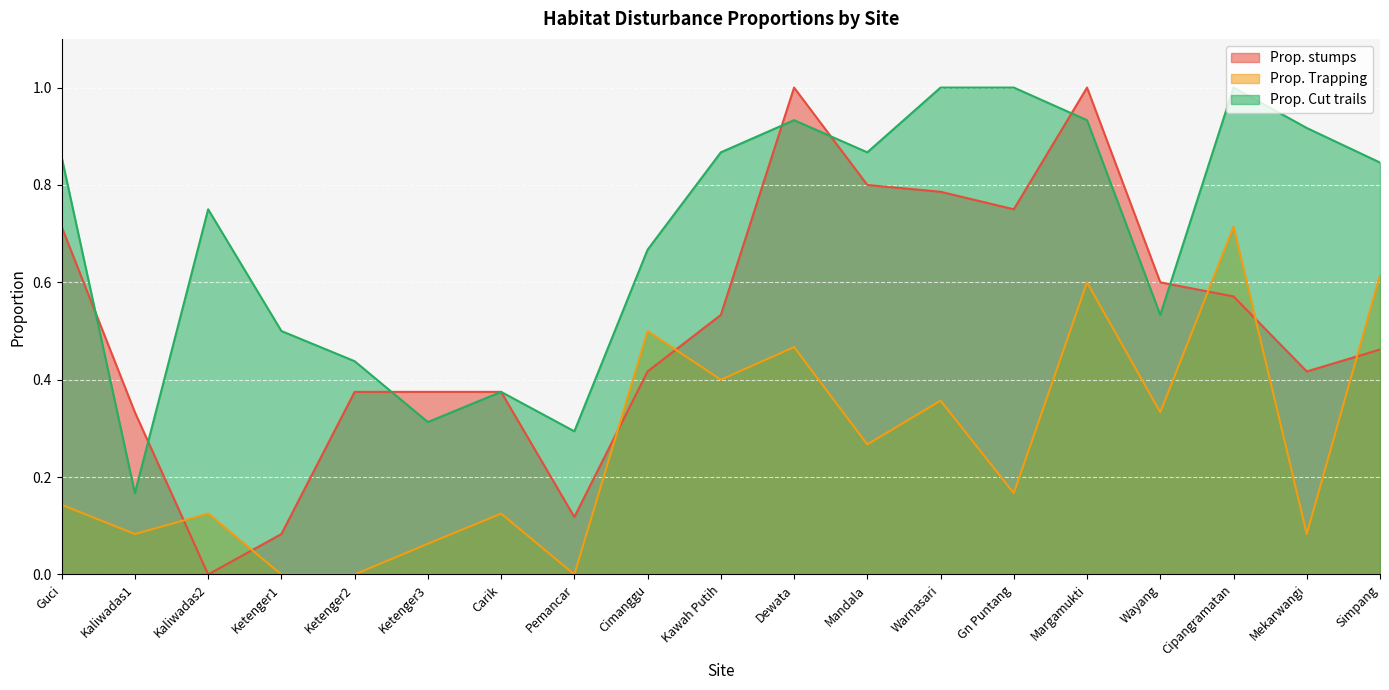

How many values in Prop. stumps are above zero?

18